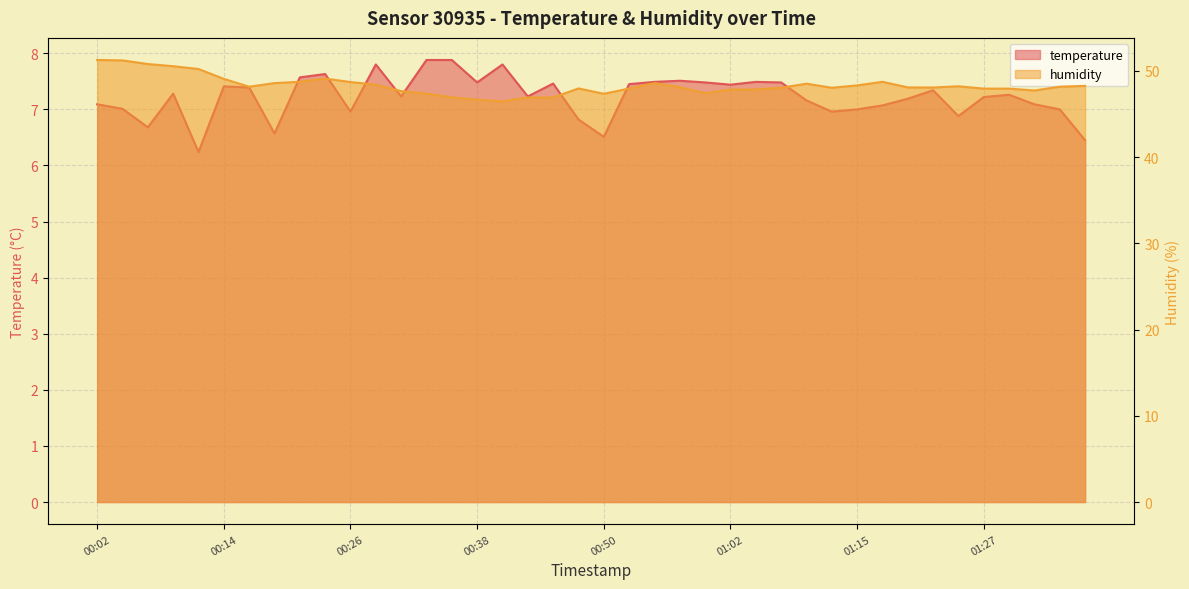

Which has a higher value, 01:29 or 00:02?

01:29